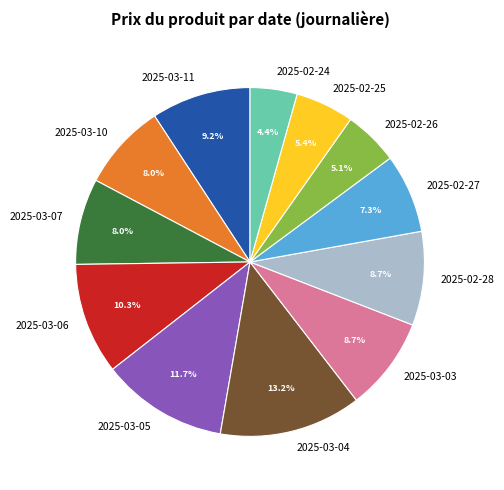

To the nearest percent, what percentage of the pie is 2025-03-05?

12%